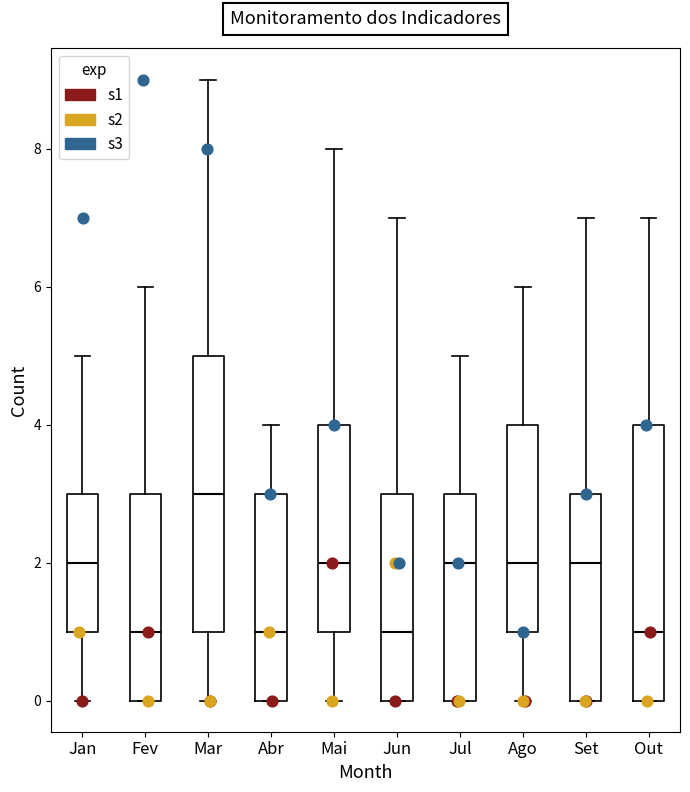

Reading left to right, transcribe this box plot: for each box, give where its median line is, the range the box spans, and where its two whiskers end, as read against the y-axis. The values are not printed on the chart, so give them approximately, as read against the axis.

Jan: median 2, box 1 to 3, whiskers 0 to 5
Fev: median 1, box 0 to 3, whiskers 0 to 6
Mar: median 3, box 1 to 5, whiskers 0 to 9
Abr: median 1, box 0 to 3, whiskers 0 to 4
Mai: median 2, box 1 to 4, whiskers 0 to 8
Jun: median 1, box 0 to 3, whiskers 0 to 7
Jul: median 2, box 0 to 3, whiskers 0 to 5
Ago: median 2, box 1 to 4, whiskers 0 to 6
Set: median 2, box 0 to 3, whiskers 0 to 7
Out: median 1, box 0 to 4, whiskers 0 to 7